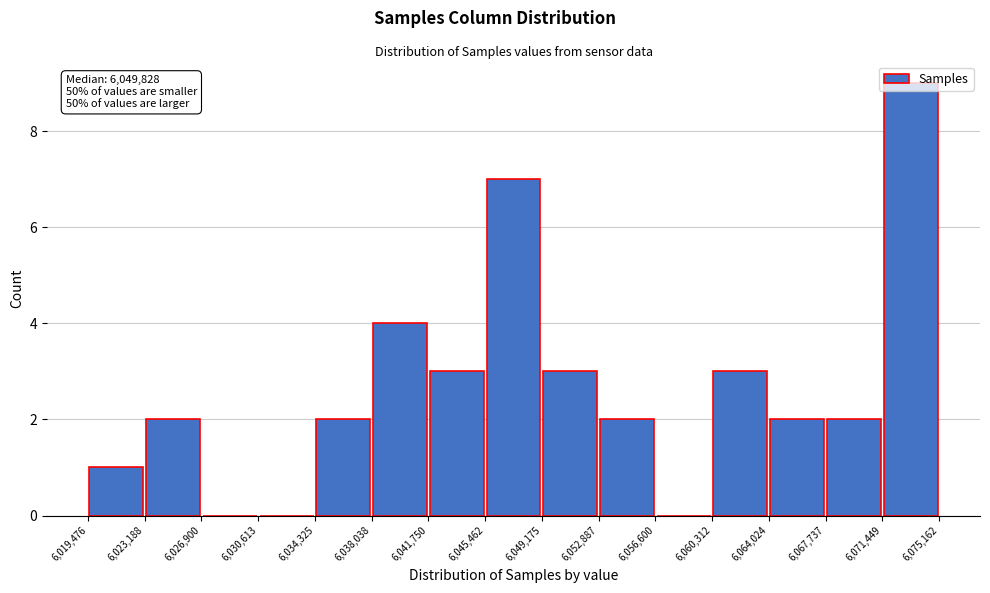

Over which range of the x-axis is the bar tallest?

6,071,449 to 6,075,162